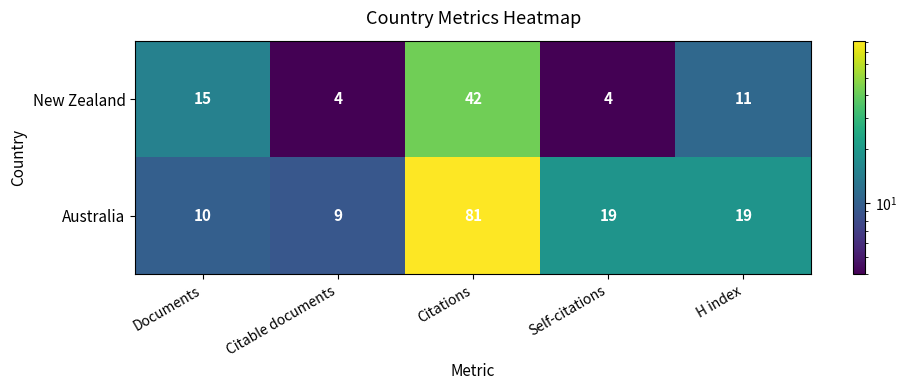

Which series has the widest spread of values?

Australia